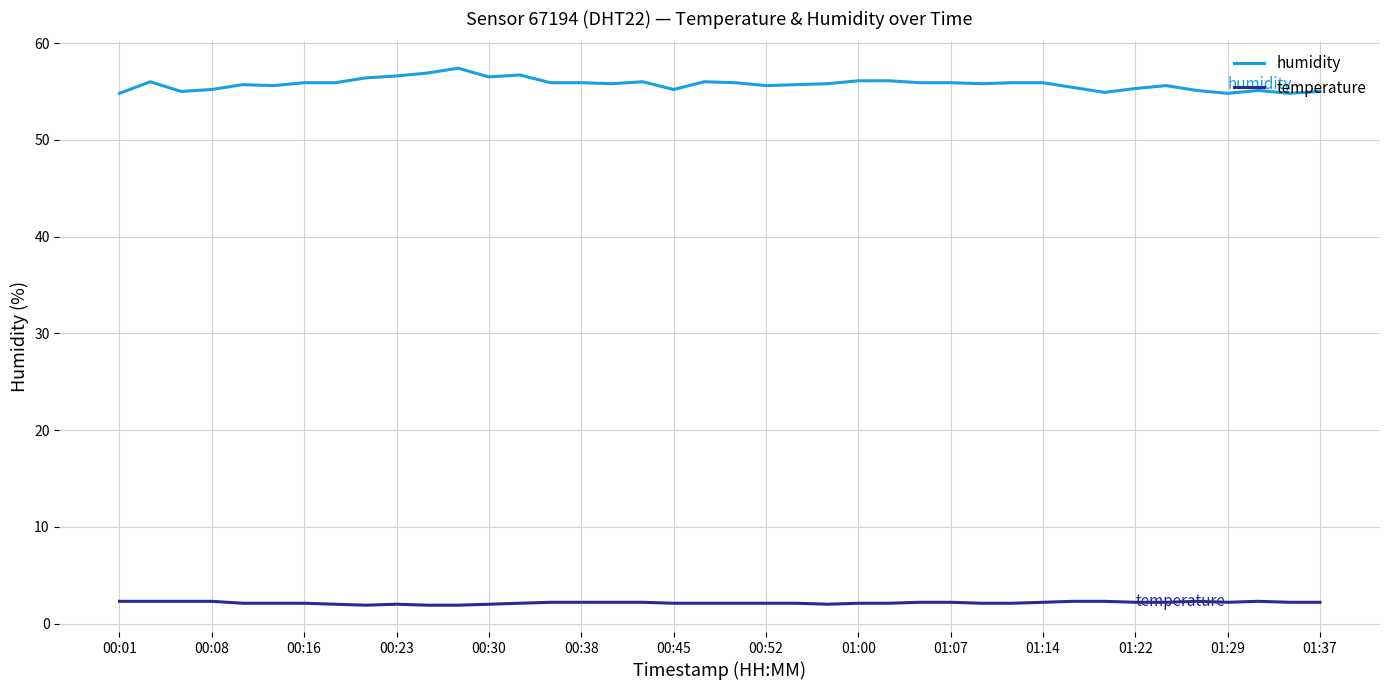

List the series in order of their overall mean, lowest first.

temperature, humidity